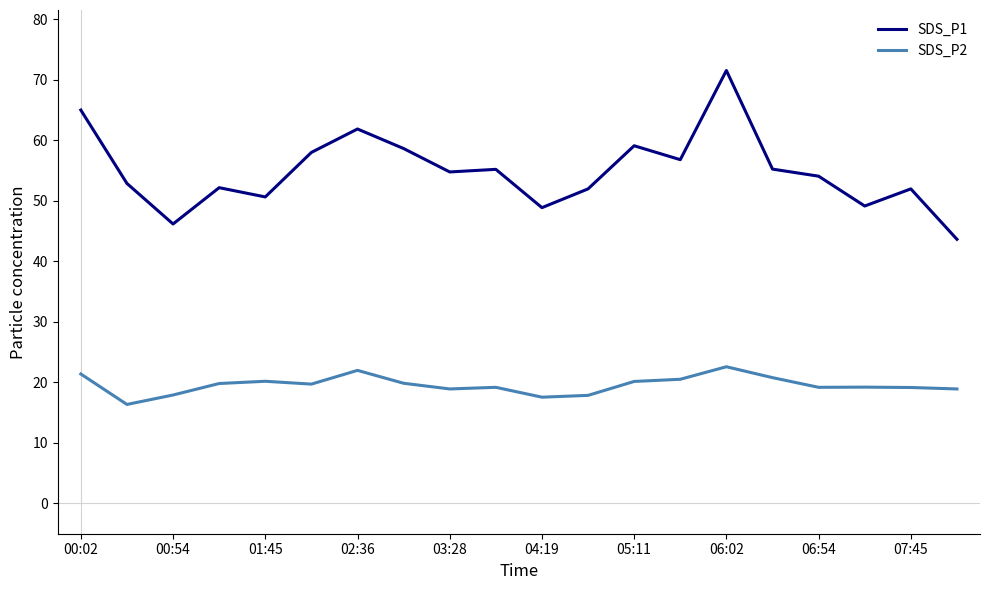

True or false: SDS_P1 and SDS_P2 intersect in this chart.

False